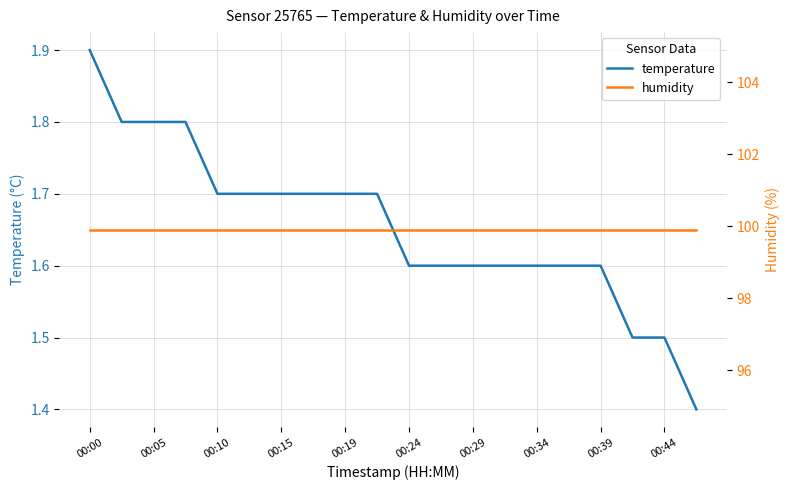

What is the lowest value of the humidity series?

99.9